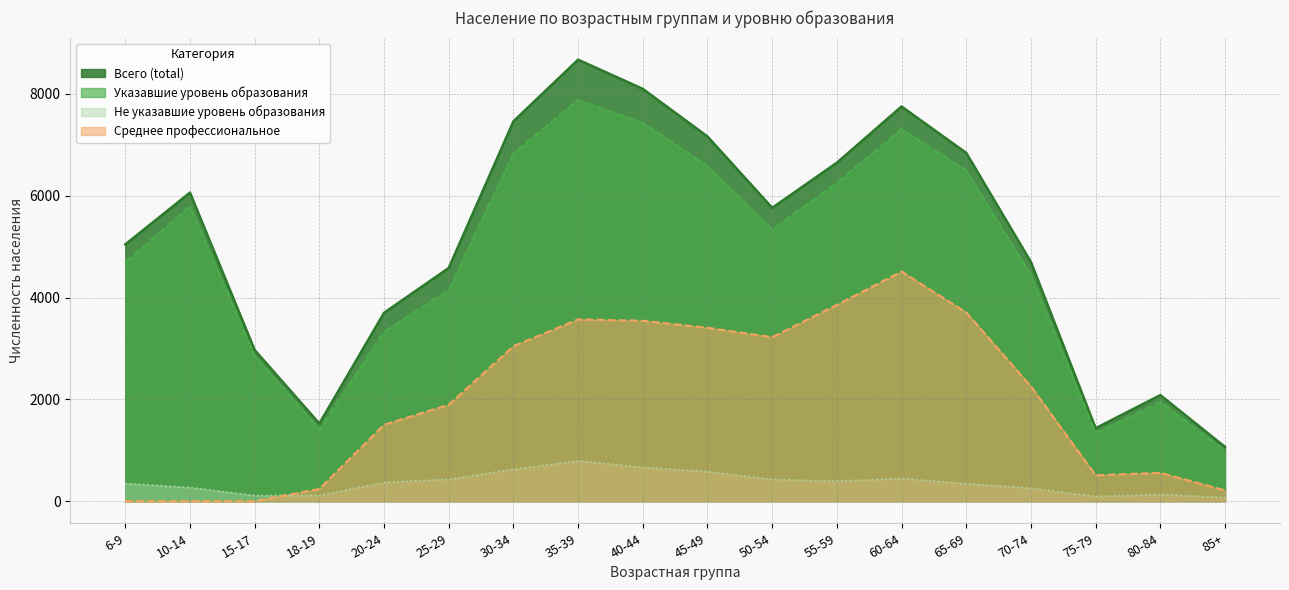

Rank the series at 80-84 from lowest to highest value.

Не указавшие уровень образования, Среднее профессиональное, Указавшие уровень образования, Всего (total)